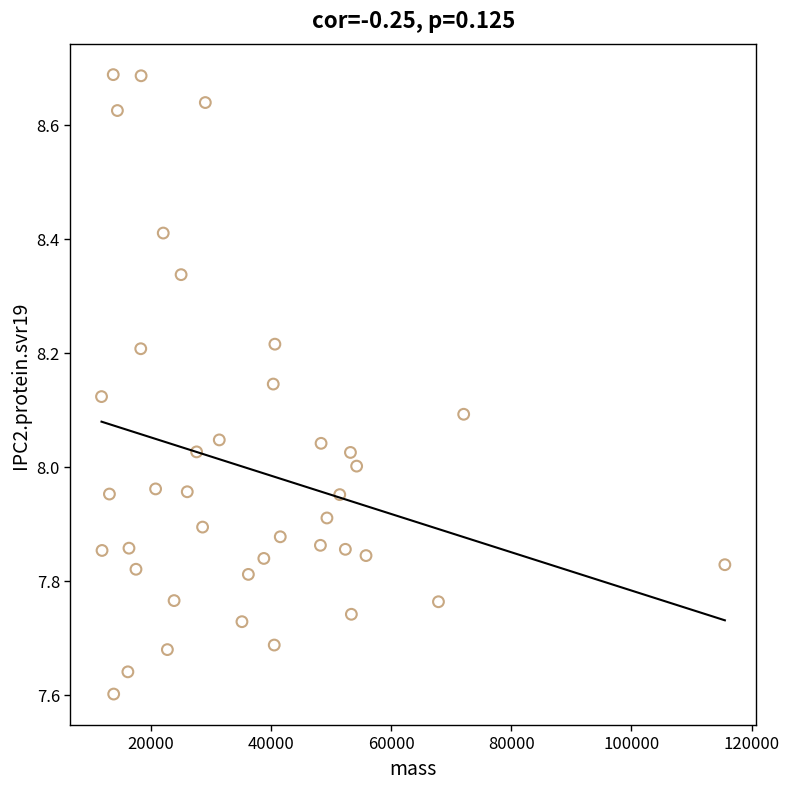

What is the range of X values (max minus min)?

103797.1